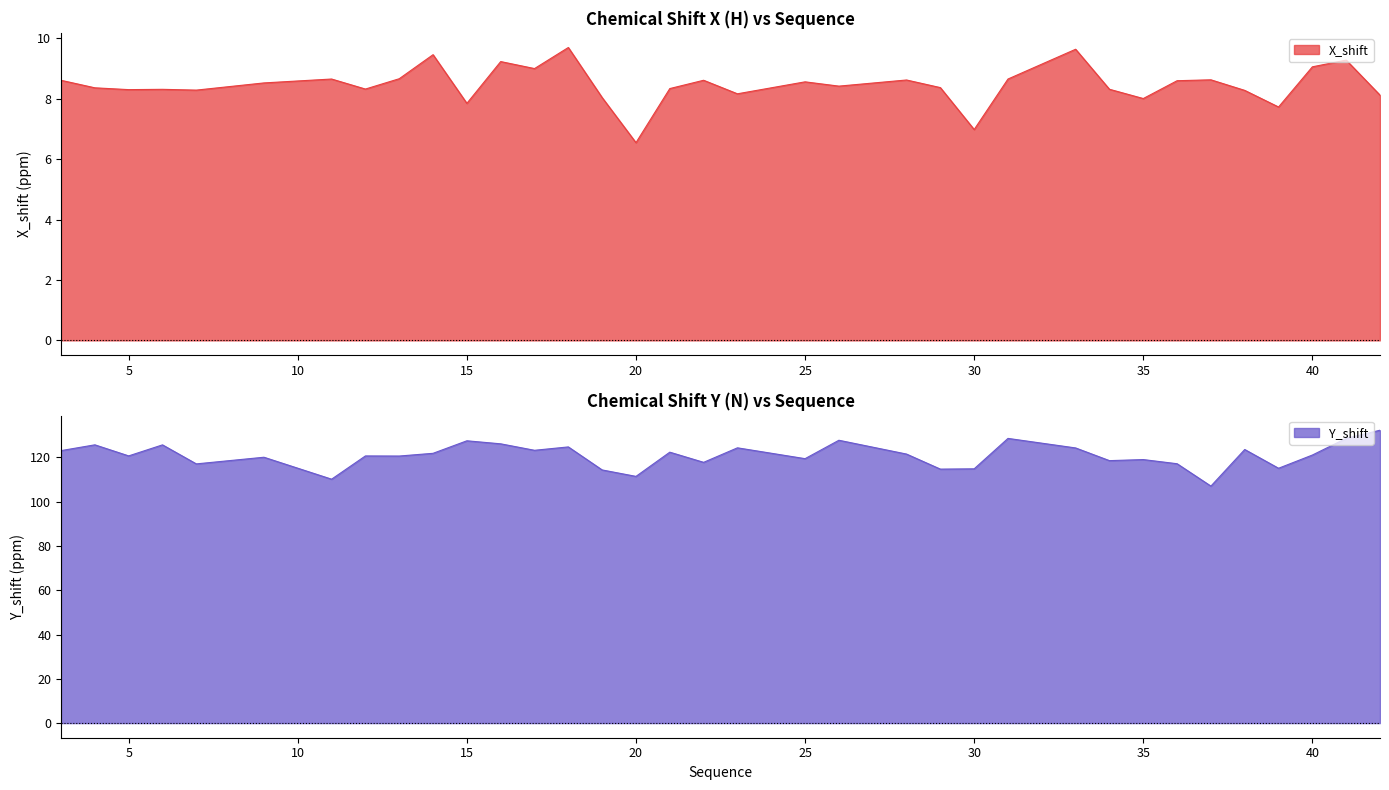

How many data points in Y_shift are above 121?

18